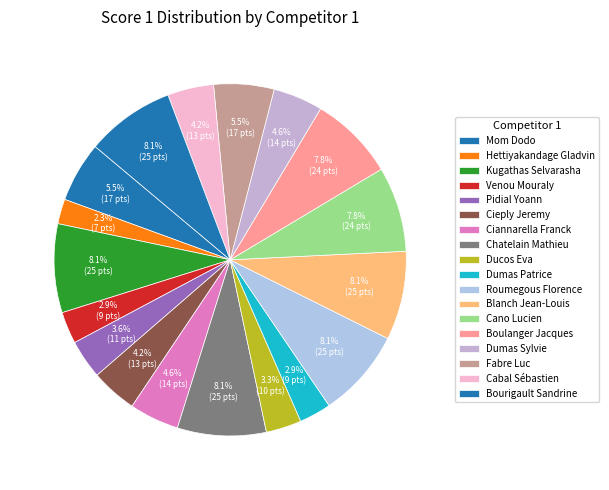

Count the number of slices in the pie.

18